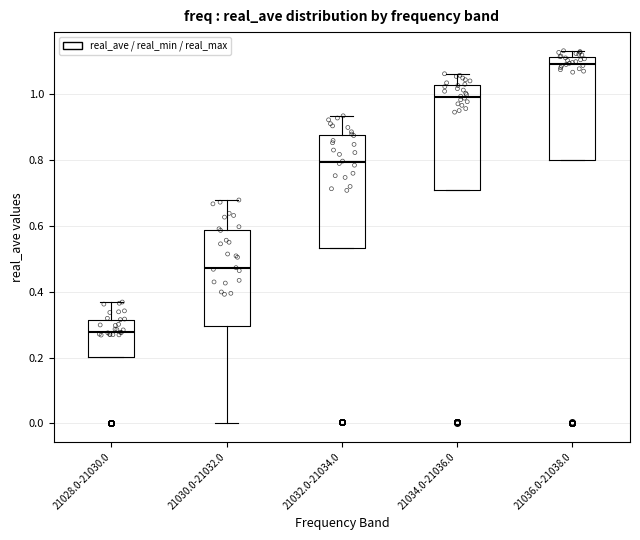

Reading left to right, transcribe this box plot: for each box, give where its median line is, the range the box spans, and where its two whiskers end, as read against the y-axis. The values are not printed on the chart, so give them approximately, as read against the axis.

21028.0-21030.0: median 0.28, box 0.20 to 0.32, whiskers 0.20 to 0.36
21030.0-21032.0: median 0.48, box 0.30 to 0.58, whiskers 0.00 to 0.68
21032.0-21034.0: median 0.80, box 0.54 to 0.88, whiskers 0.54 to 0.94
21034.0-21036.0: median 1.00, box 0.70 to 1.02, whiskers 0.70 to 1.06
21036.0-21038.0: median 1.10, box 0.80 to 1.12, whiskers 0.80 to 1.14